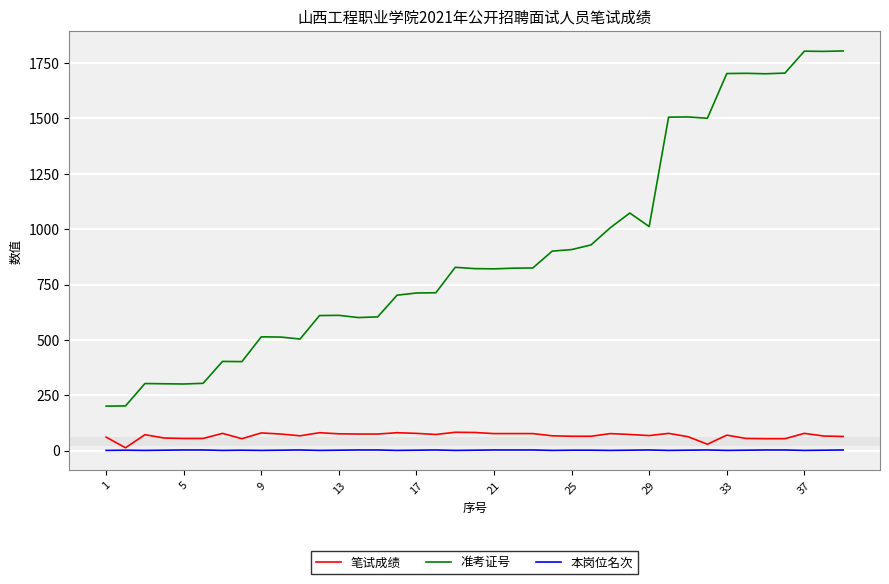

At how many categories does at least one series exceed 332?

33